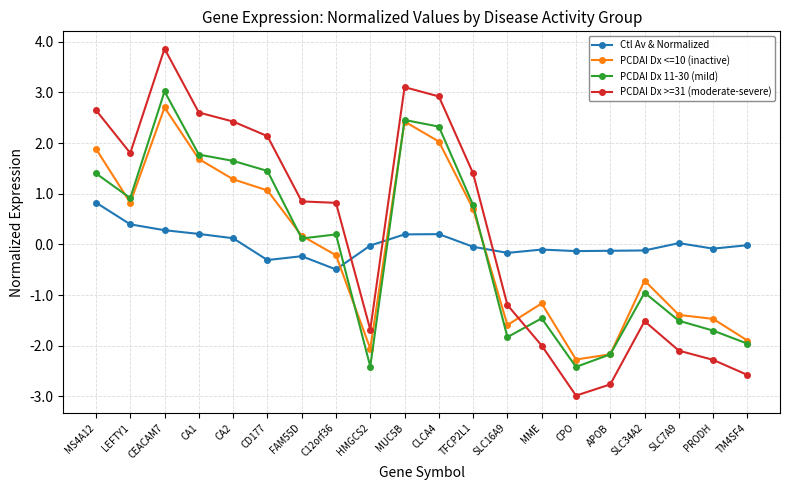

Which series ends up on top after the final intersection of PCDAI Dx 11-30 (mild) and PCDAI Dx <=10 (inactive)?

PCDAI Dx <=10 (inactive)